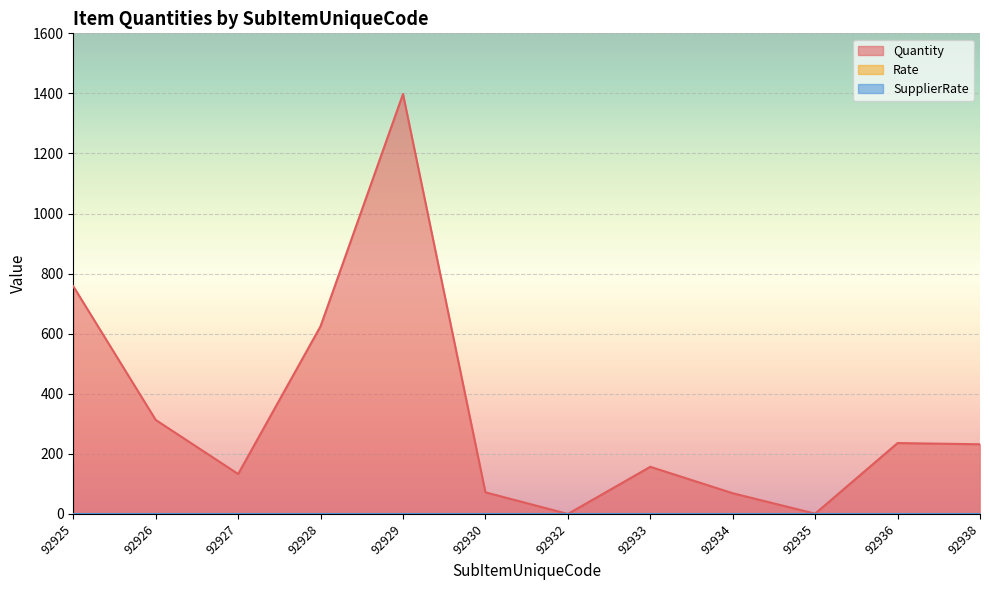

At which label is SupplierRate closest to 0?

92925